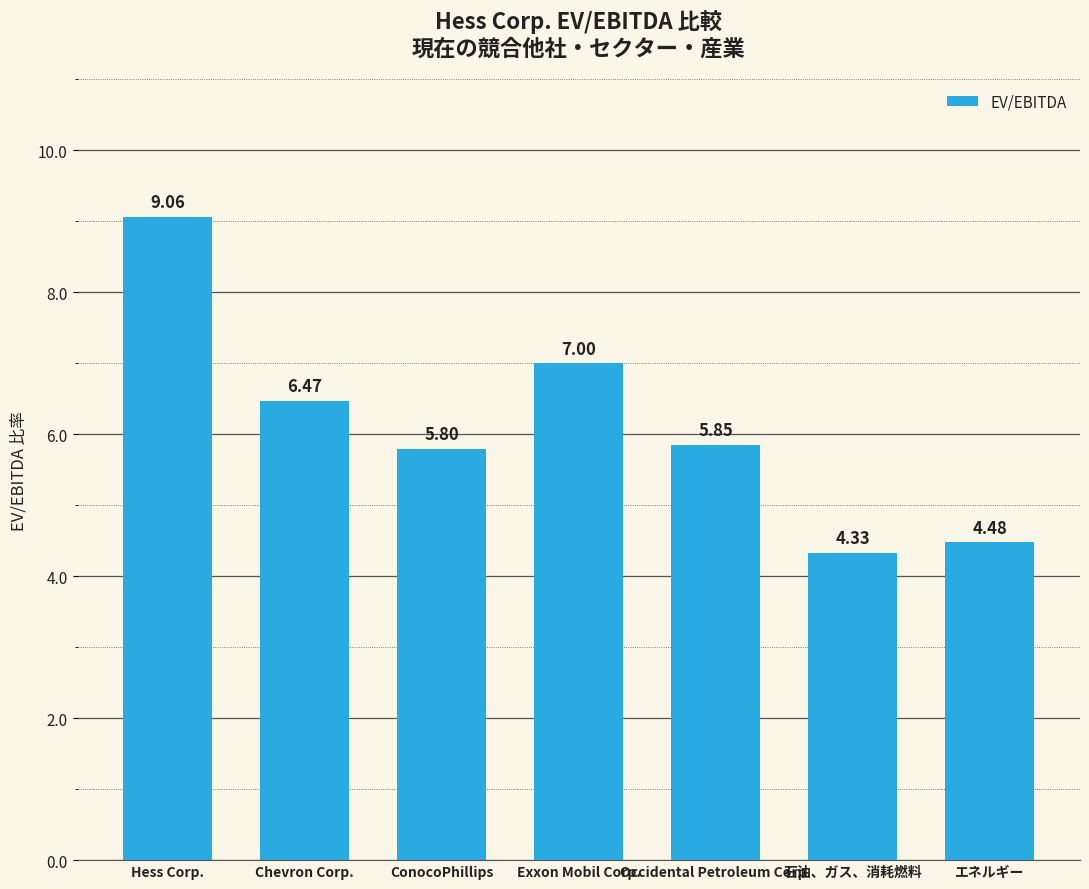

What is the ratio of the value at ConocoPhillips to the value at エネルギー?

1.3